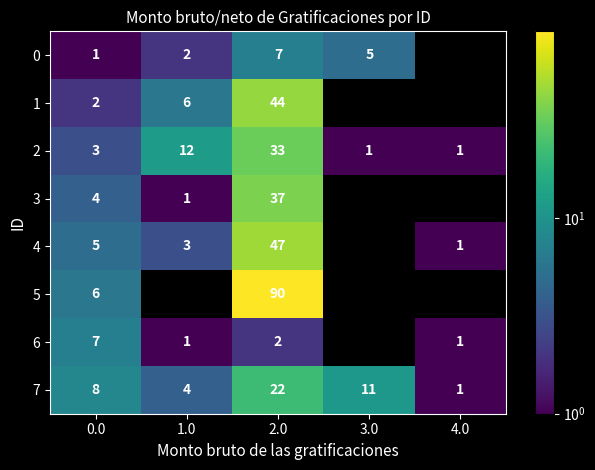

Is the value of row_3 at 3.0 greater than the value of row_1 at 4.0?

No